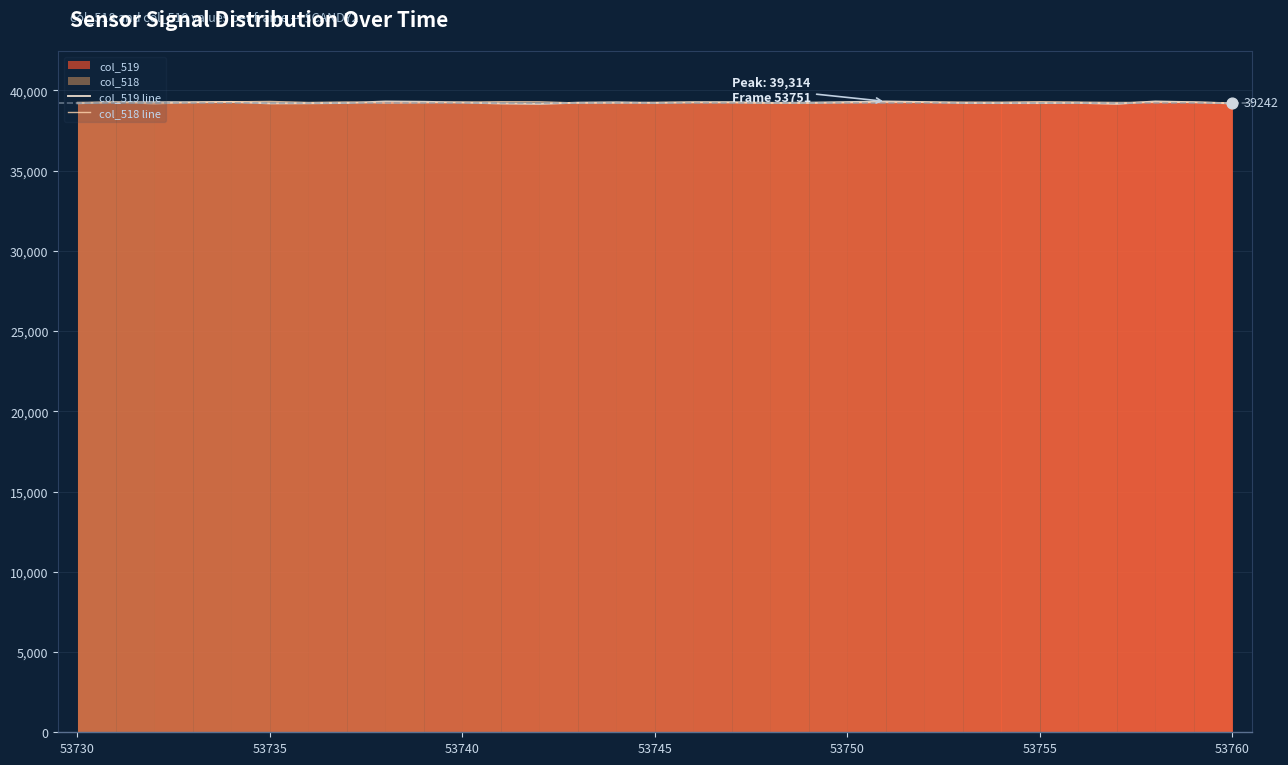

What is the total value across all series at 16?

78523.7